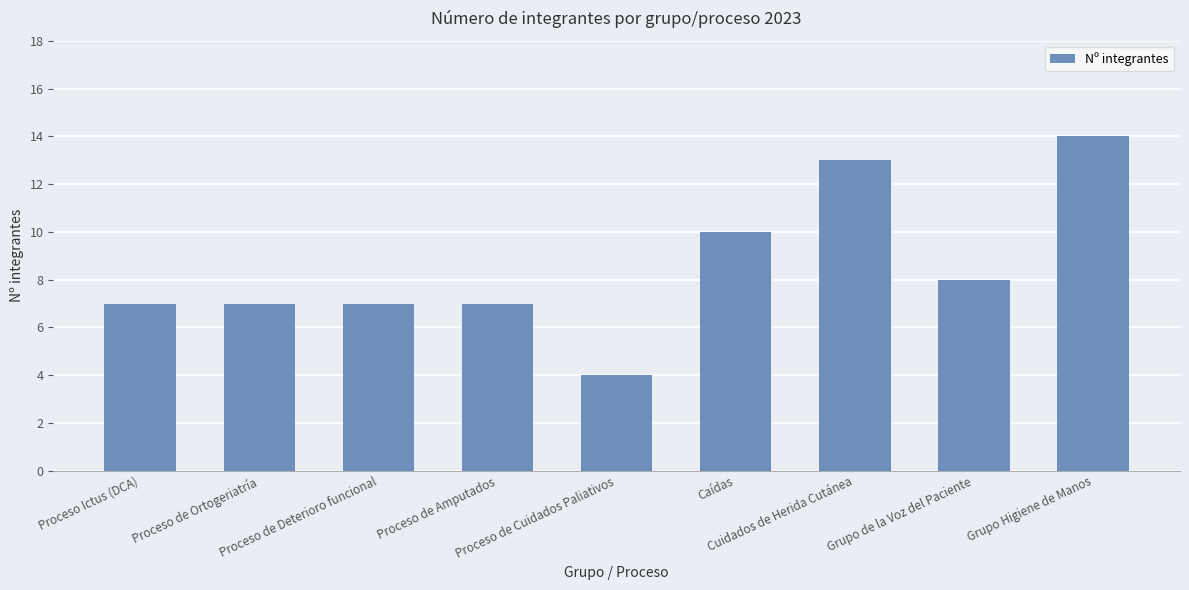

How many categories are shown in the chart?

9